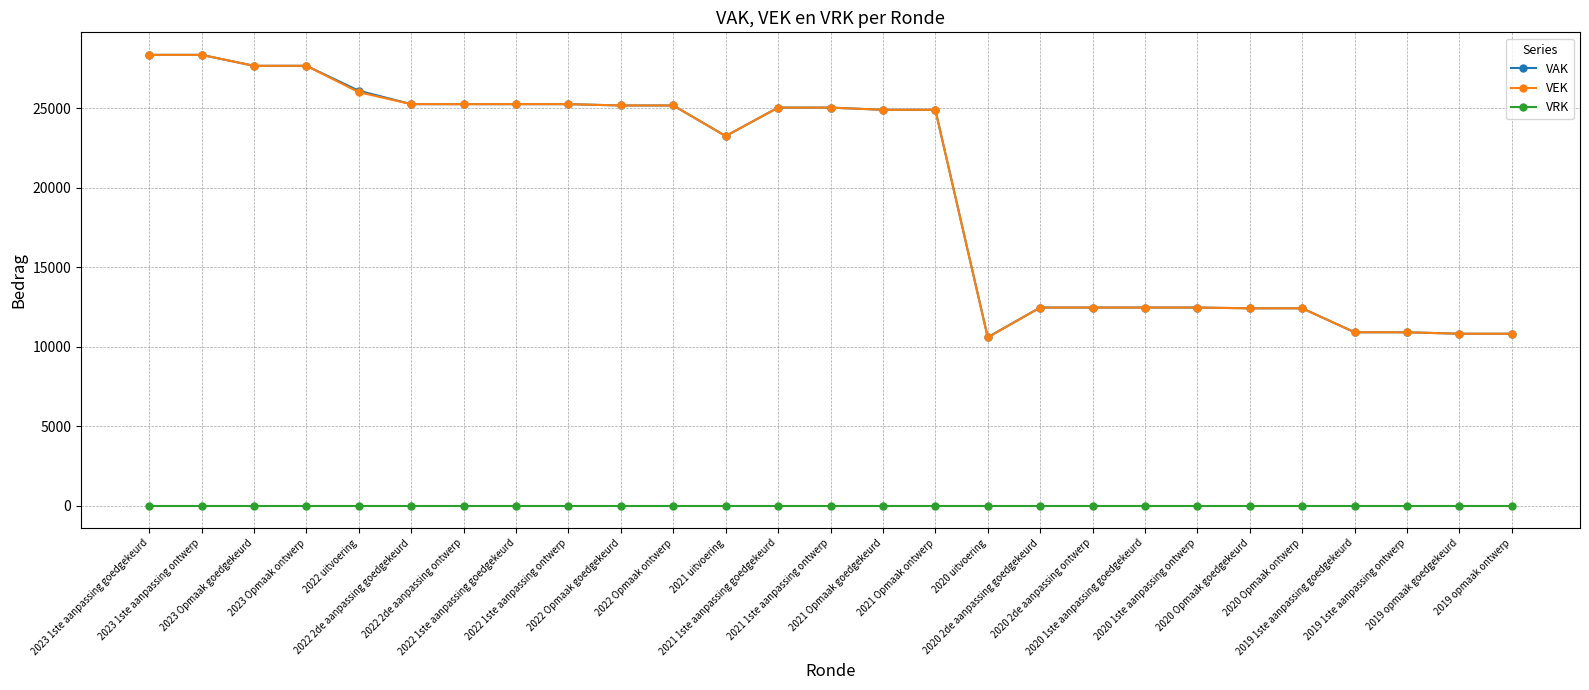

True or false: VRK and VEK cross at least once.

False